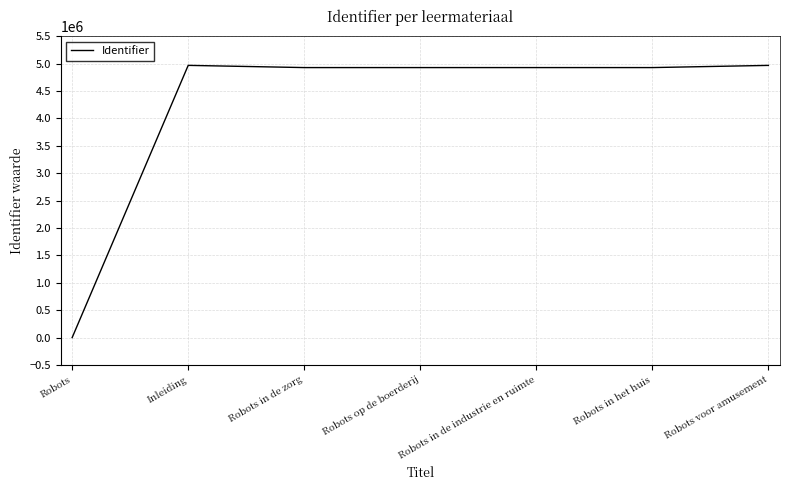

True or false: the data shows 0 at Robots.

True